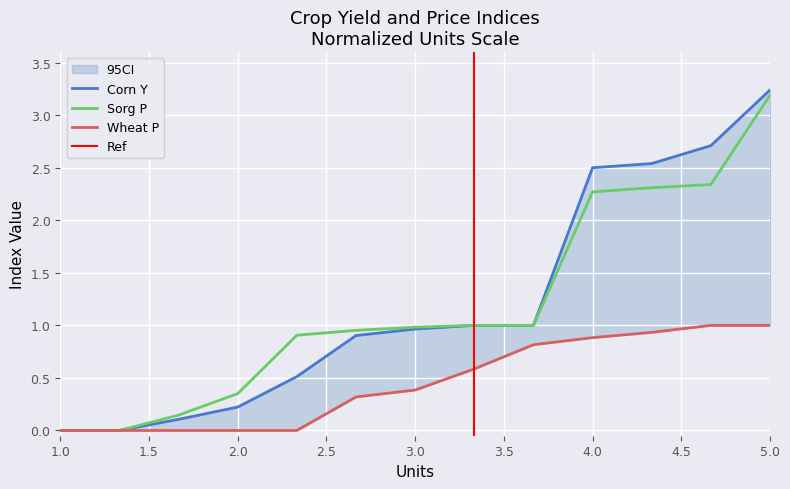

True or false: Sorg P and Wheat P intersect in this chart.

False